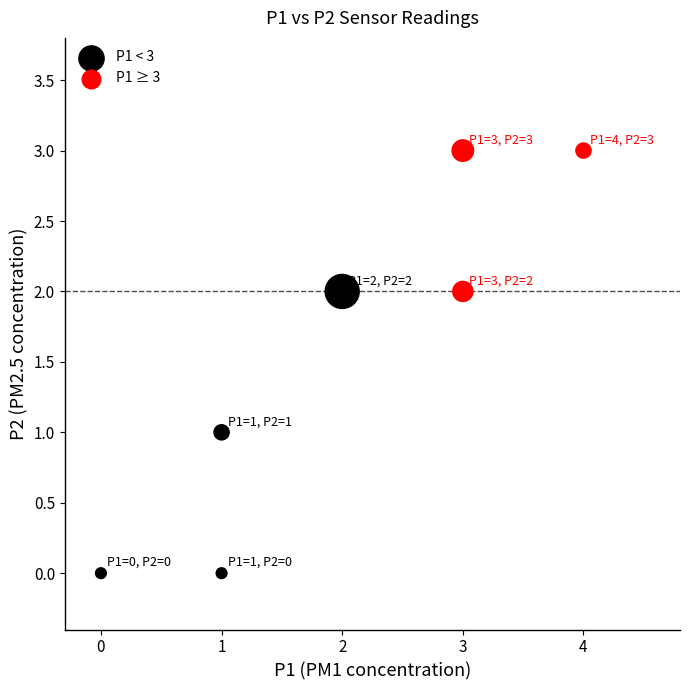

Which series has the largest Y range (max minus min)?

P1 < 3